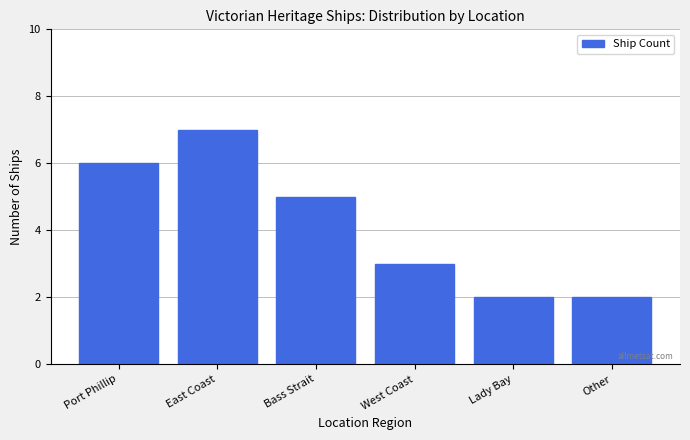

Reading right to left, extract all data points from this chart.

Other=2	Lady Bay=2	West Coast=3	Bass Strait=5	East Coast=7	Port Phillip=6